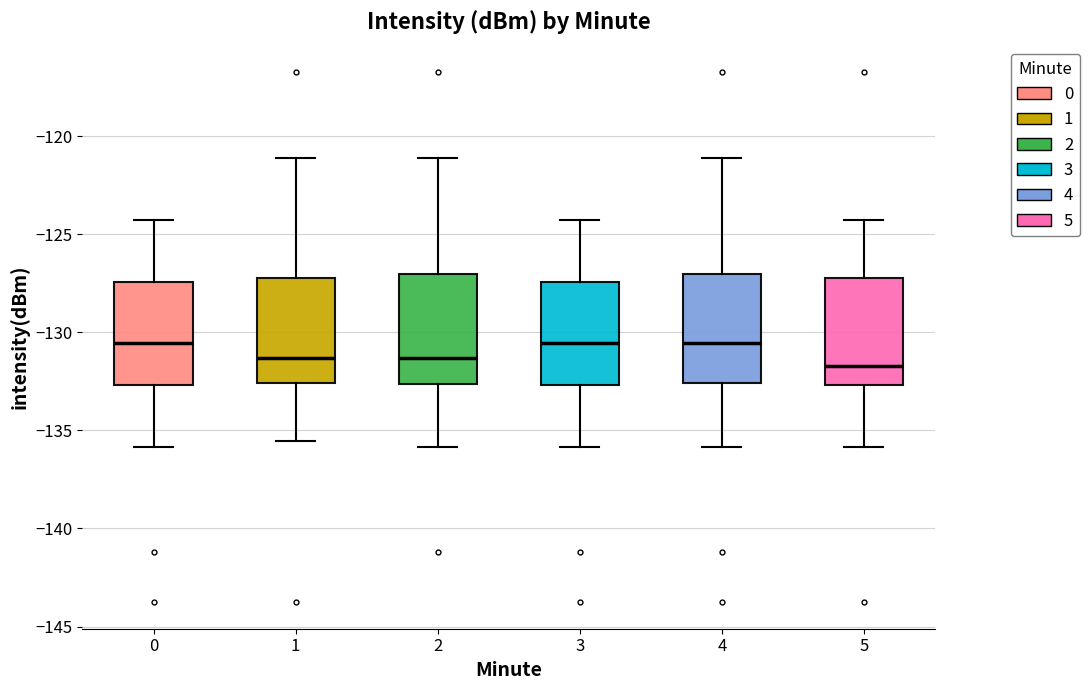

Reading left to right, transcribe this box plot: for each box, give where its median line is, the range the box spans, and where its two whiskers end, as read against the y-axis. The values are not printed on the chart, so give them approximately, as read against the axis.

0: median -130.5, box -132.5 to -127.5, whiskers -136.0 to -124.5
1: median -131.5, box -132.5 to -127.0, whiskers -135.5 to -121.0
2: median -131.5, box -132.5 to -127.0, whiskers -136.0 to -121.0
3: median -130.5, box -132.5 to -127.5, whiskers -136.0 to -124.5
4: median -130.5, box -132.5 to -127.0, whiskers -136.0 to -121.0
5: median -131.5, box -132.5 to -127.0, whiskers -136.0 to -124.5